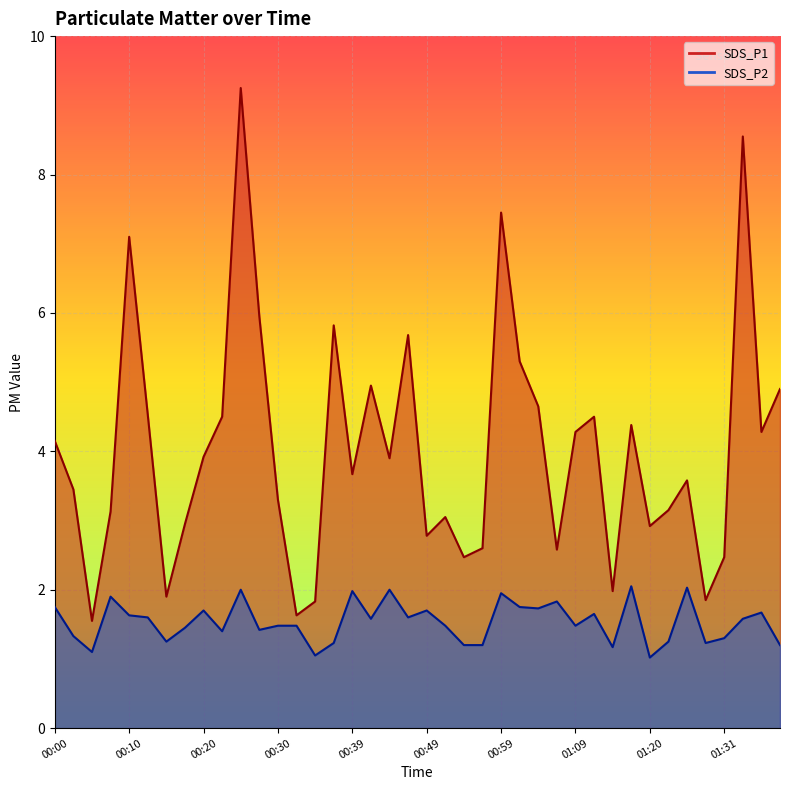

What are all the series names shown in the legend?

SDS_P1, SDS_P2